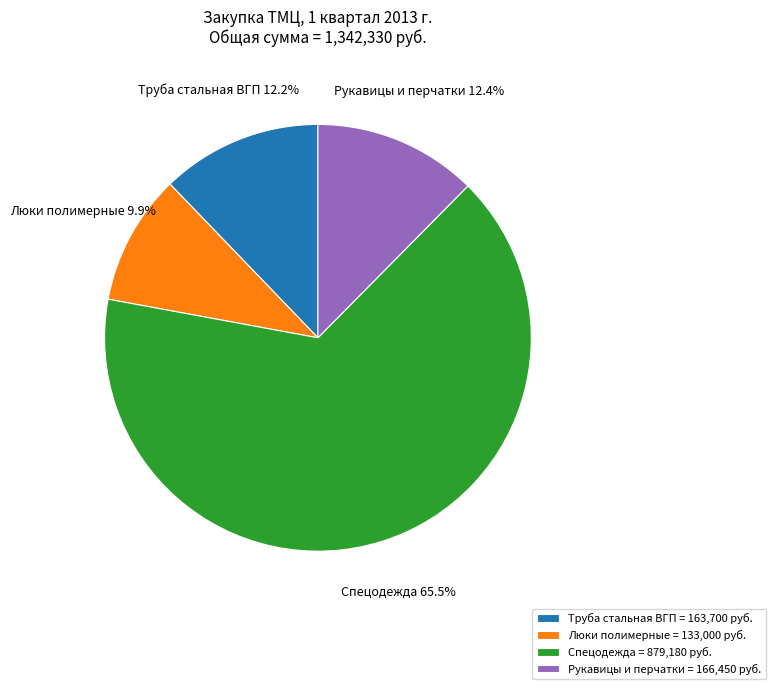

Between Люки полимерные = 133,000 руб. and Рукавицы и перчатки = 166,450 руб., which is larger?

Рукавицы и перчатки = 166,450 руб.